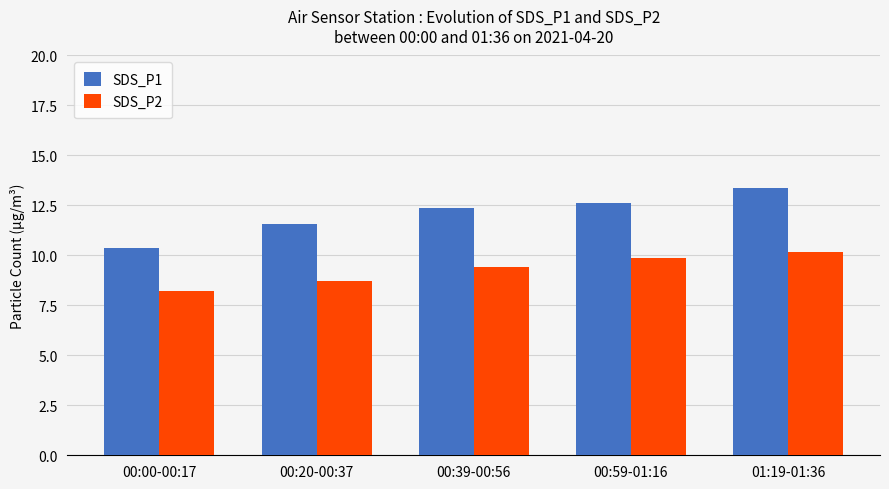

At which label does SDS_P2 reach its peak?

01:19-01:36